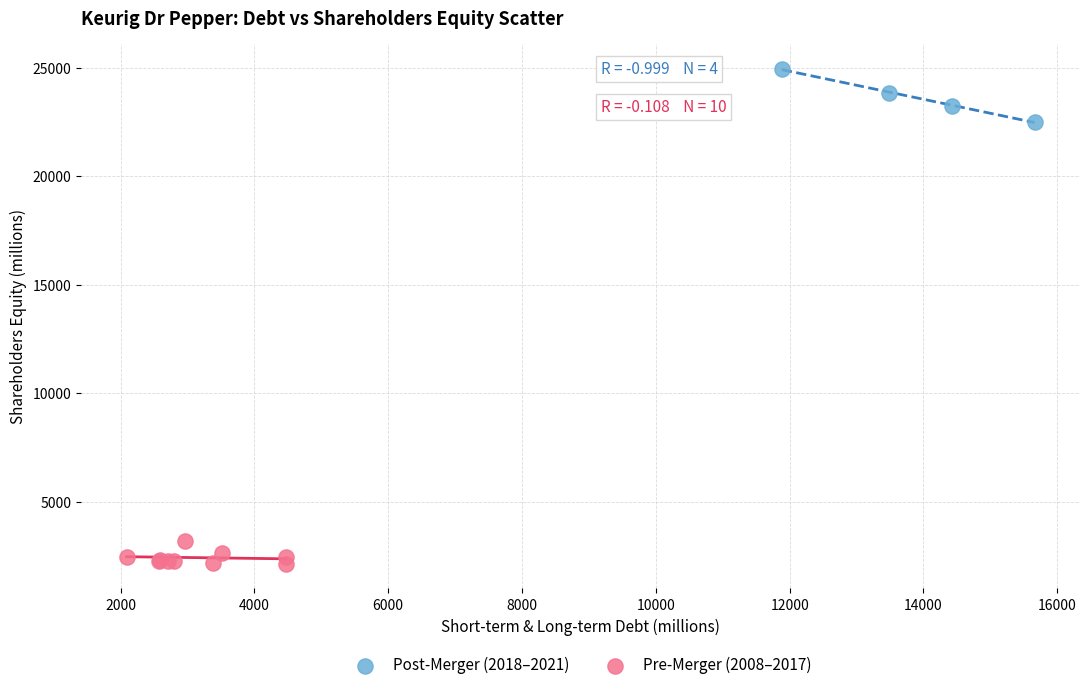

Which series has the widest spread of Y values?

Post-Merger (2018–2021)